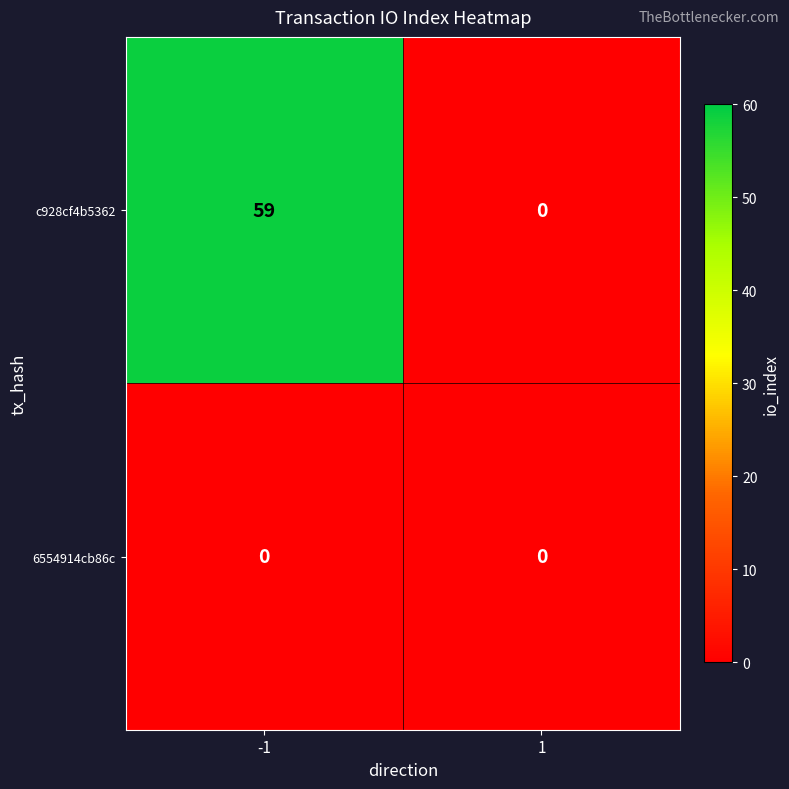

What is the difference between the maximum and minimum values in the c928cf4b5362 series?

59